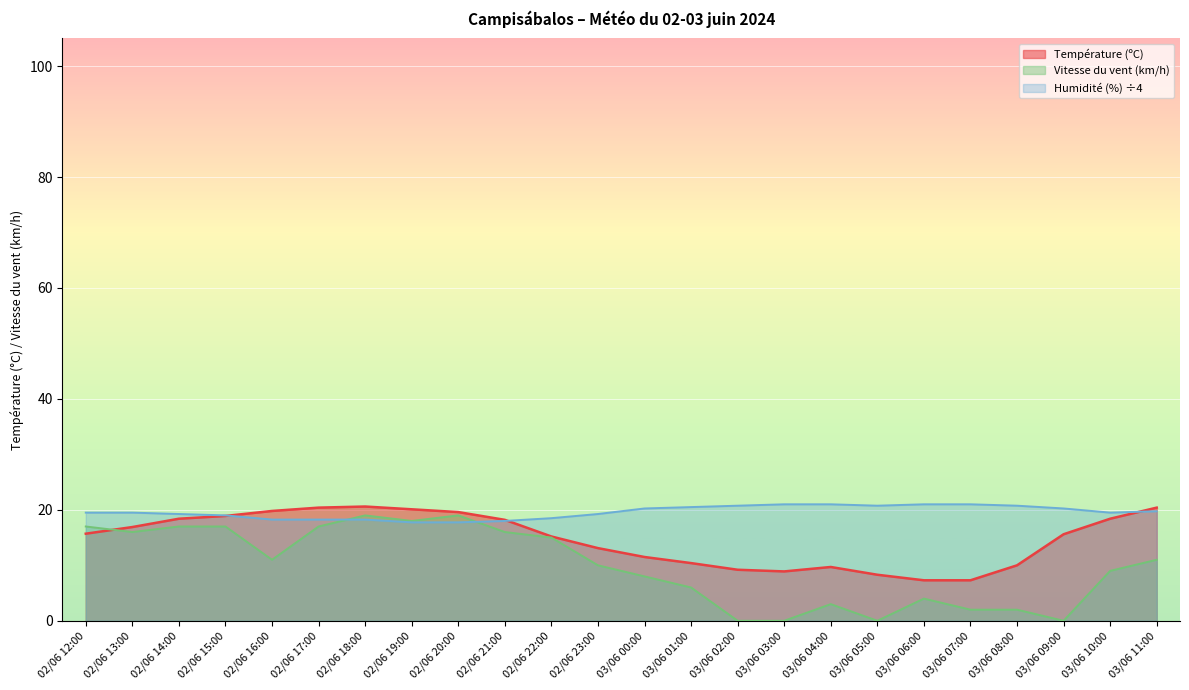

Reading right to left, transcribe all the data shown in this chart.

Température (ºC): 03/06 11:00=20.4	03/06 10:00=18.4	03/06 09:00=15.6	03/06 08:00=10.0	03/06 07:00=7.3	03/06 06:00=7.3	03/06 05:00=8.3	03/06 04:00=9.7	03/06 03:00=8.9	03/06 02:00=9.2	03/06 01:00=10.4	03/06 00:00=11.5	02/06 23:00=13.1	02/06 22:00=15.2	02/06 21:00=18.2	02/06 20:00=19.6	02/06 19:00=20.1	02/06 18:00=20.6	02/06 17:00=20.4	02/06 16:00=19.8	02/06 15:00=18.9	02/06 14:00=18.4	02/06 13:00=16.9	02/06 12:00=15.7
Humidité (%): 03/06 11:00=19.8	03/06 10:00=19.5	03/06 09:00=20.2	03/06 08:00=20.8	03/06 07:00=21.0	03/06 06:00=21.0	03/06 05:00=20.8	03/06 04:00=21.0	03/06 03:00=21.0	03/06 02:00=20.8	03/06 01:00=20.5	03/06 00:00=20.2	02/06 23:00=19.2	02/06 22:00=18.5	02/06 21:00=18.0	02/06 20:00=17.8	02/06 19:00=17.8	02/06 18:00=18.2	02/06 17:00=18.2	02/06 16:00=18.2	02/06 15:00=19.0	02/06 14:00=19.2	02/06 13:00=19.5	02/06 12:00=19.5
Vitesse du vent (km/h): 03/06 11:00=11.0	03/06 10:00=9.0	03/06 09:00=0.0	03/06 08:00=2.0	03/06 07:00=2.0	03/06 06:00=4.0	03/06 05:00=0.0	03/06 04:00=3.0	03/06 03:00=0.0	03/06 02:00=0.0	03/06 01:00=6.0	03/06 00:00=8.0	02/06 23:00=10.0	02/06 22:00=15.0	02/06 21:00=16.0	02/06 20:00=19.0	02/06 19:00=18.0	02/06 18:00=19.0	02/06 17:00=17.0	02/06 16:00=11.0	02/06 15:00=17.0	02/06 14:00=17.0	02/06 13:00=16.0	02/06 12:00=17.0